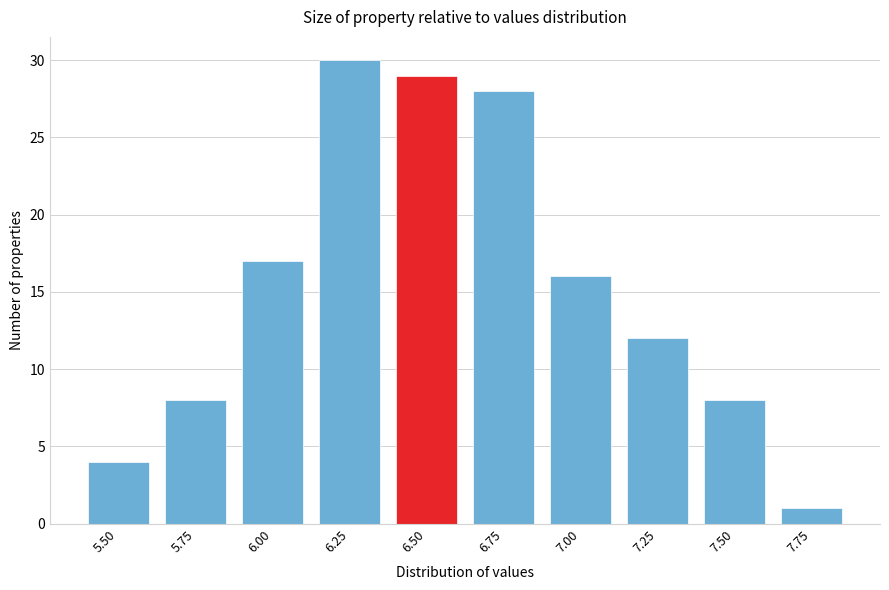

Reading right to left, list all the values displayed in this chart.

1	8	12	16	28	29	30	17	8	4